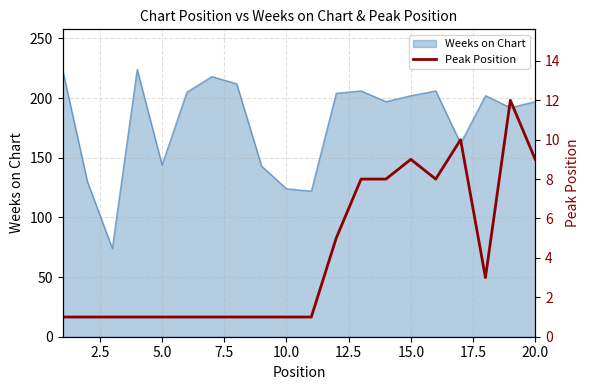

True or false: Weeks on Chart has a value of 127 at 15.0.

False